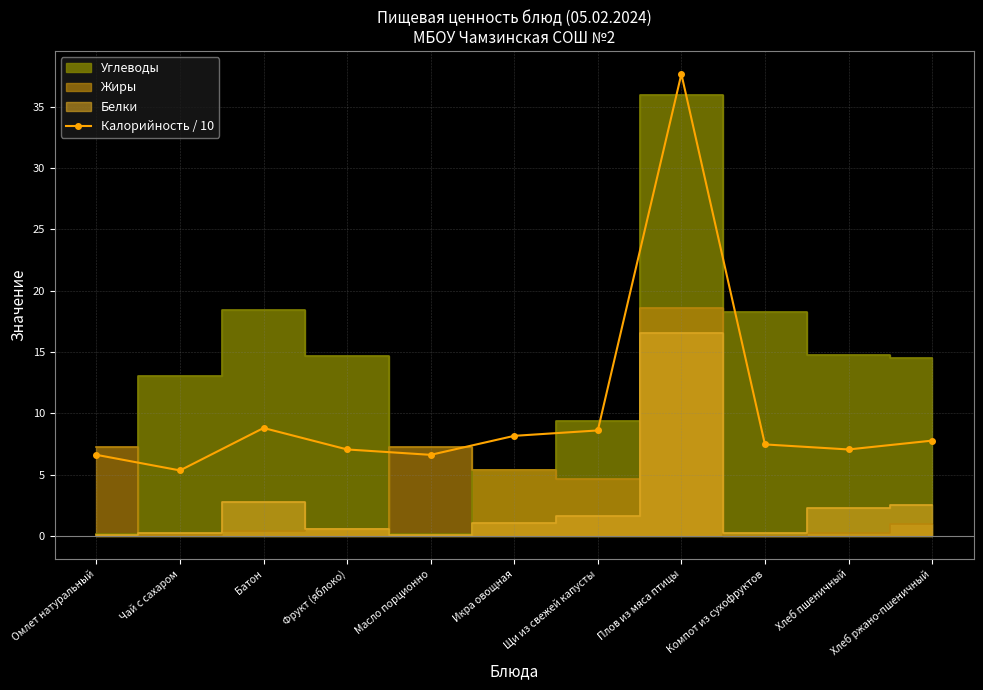

At which category does the data reach its first local valley?

Чай с сахаром